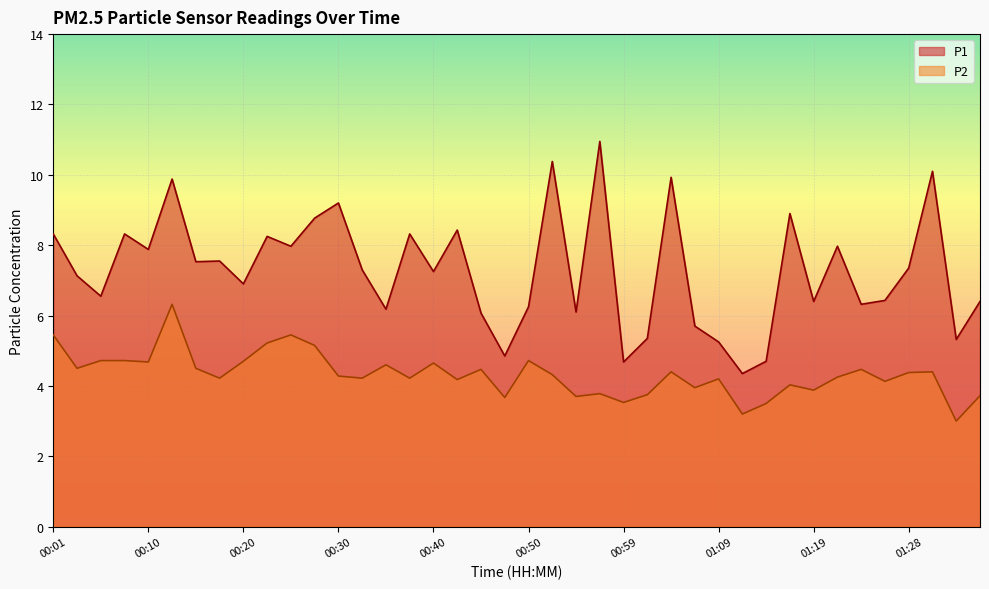

The P2 series shows 6.3 at 00:13. True or false?

True